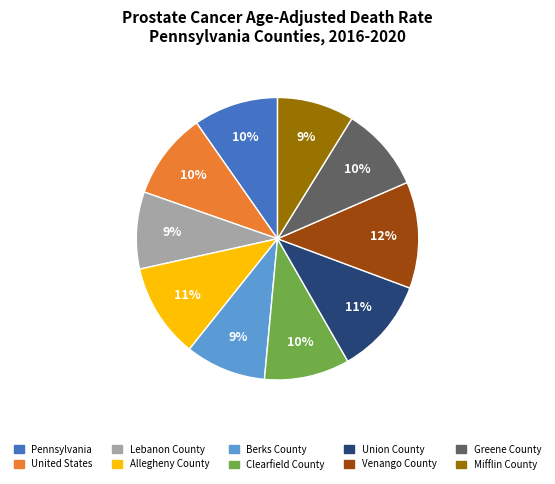

Is there a majority slice in this chart?

No